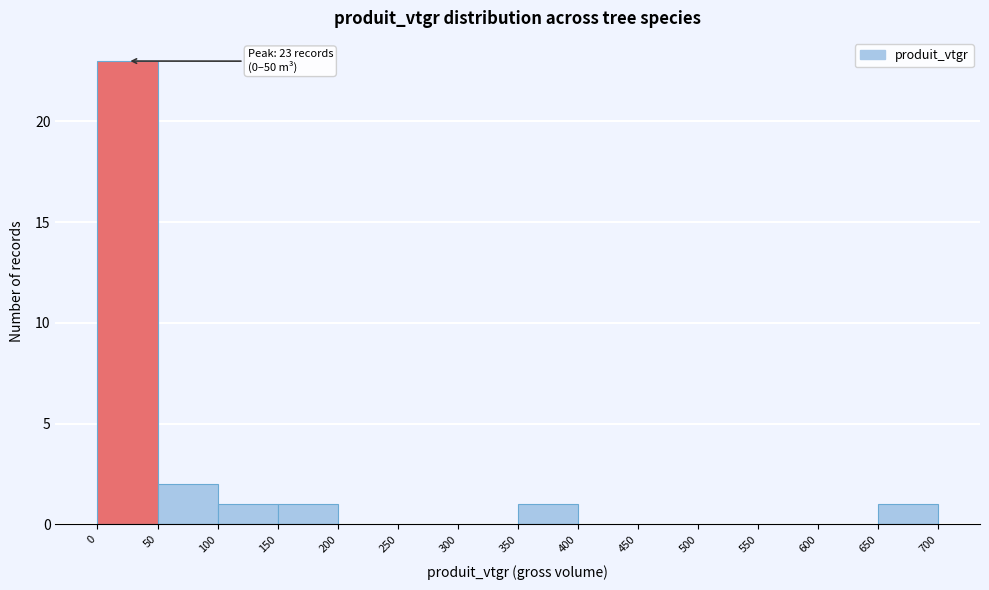

Which range on the x-axis has the tallest bar?

0 to 50